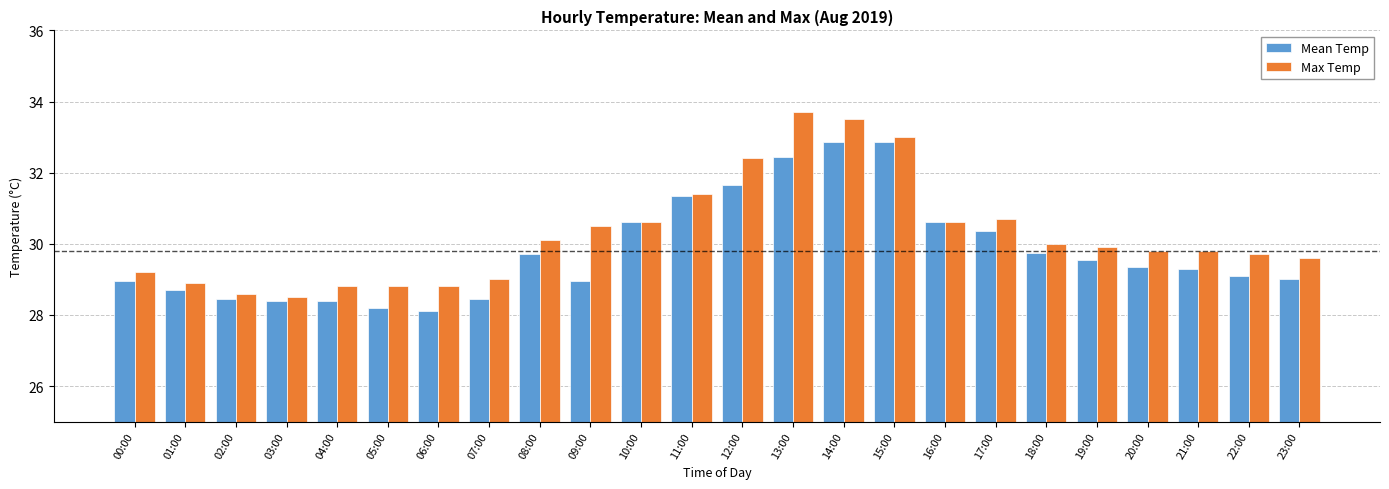

Which series has the largest range (max minus min)?

Max Temp